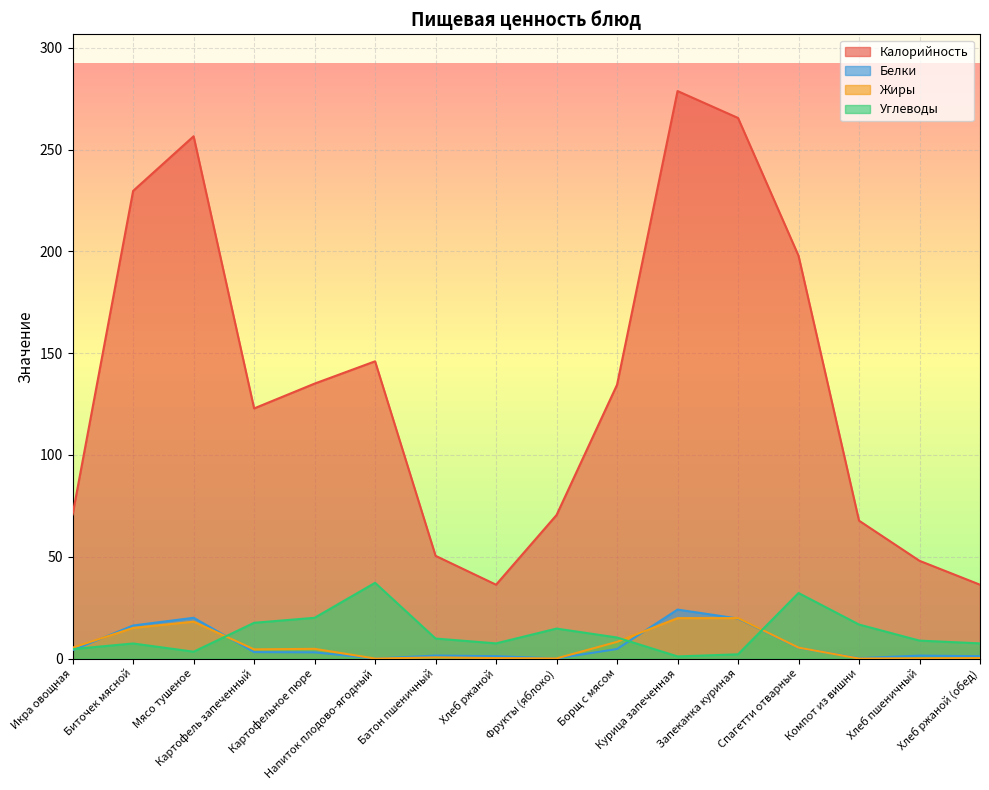

What position from the left is Батон пшеничный?

7